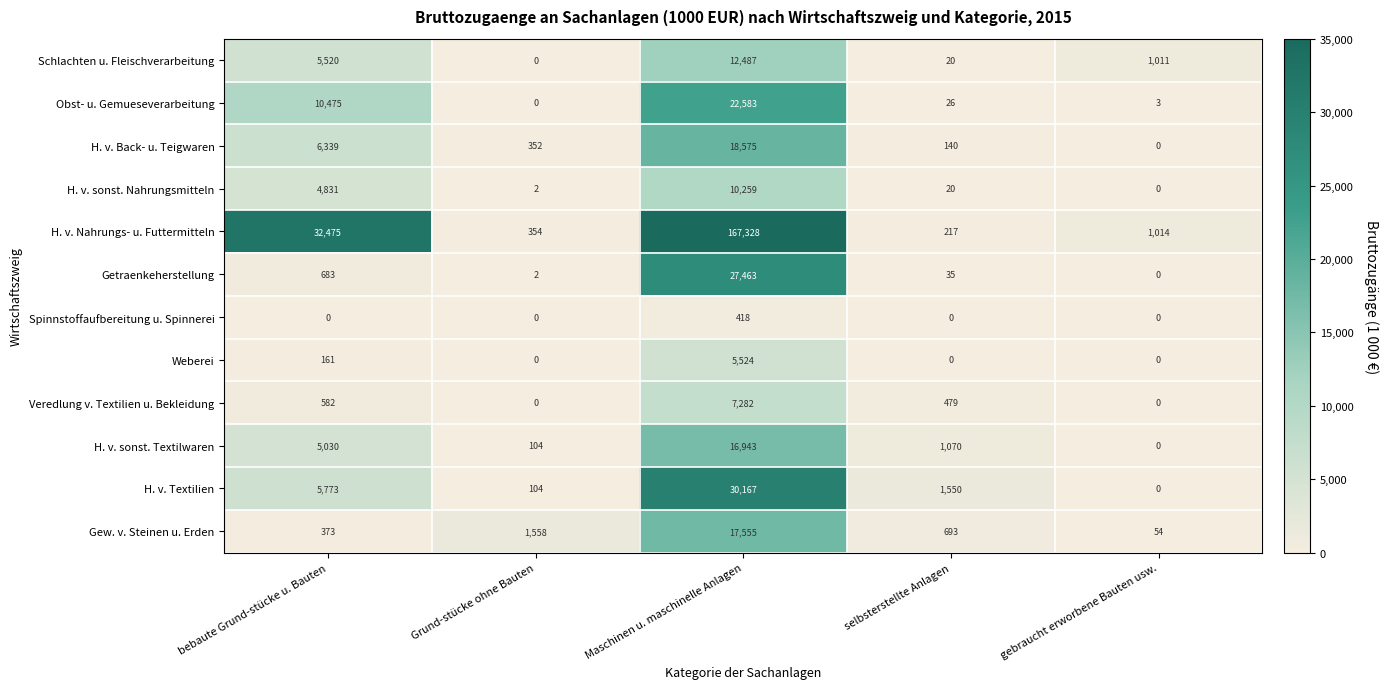

What is the difference between the highest and lowest values at Maschinen u. maschinelle Anlagen?

166910